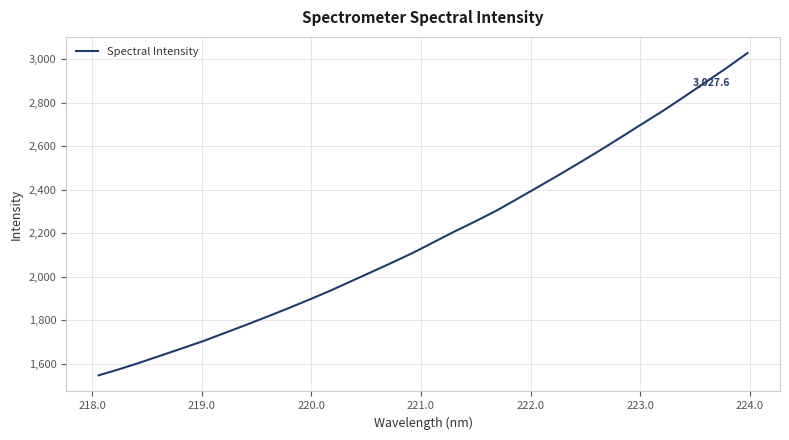

What is the greatest value displayed?

3027.6